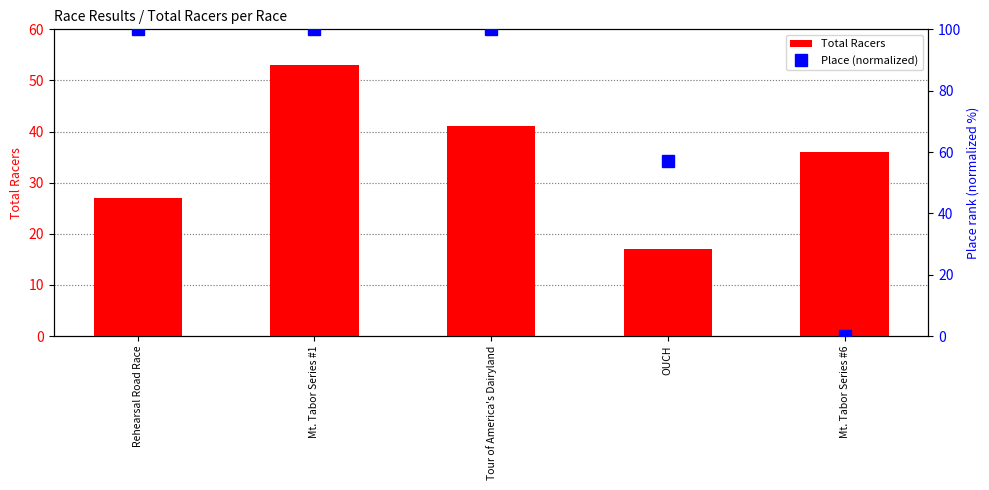

True or false: Place (normalized) has a value of 150.6 at Mt. Tabor Series #1.

False